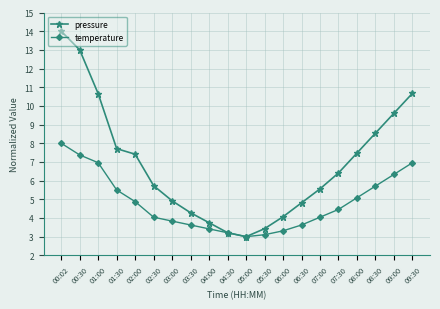

What position from the right is 09:00?

2